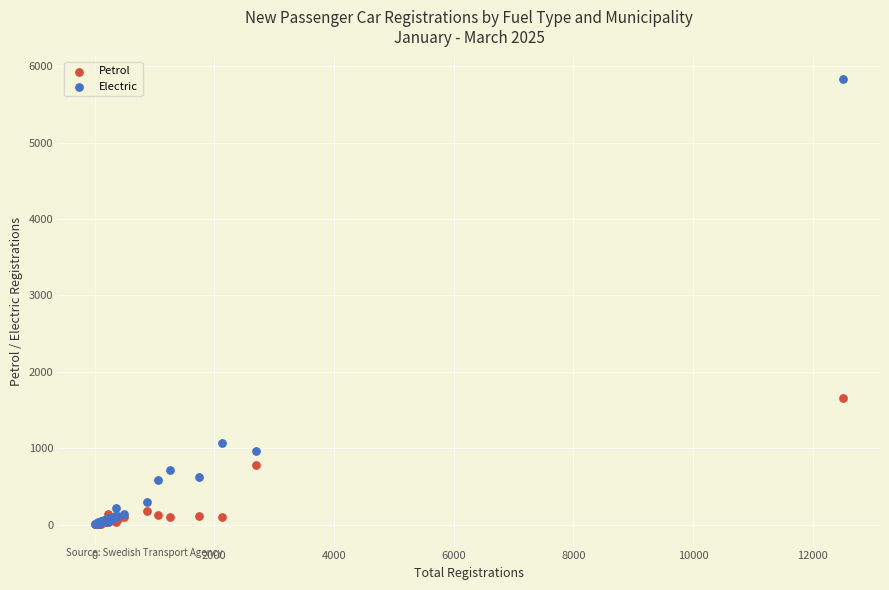

Which series reaches the maximum Y coordinate?

Electric